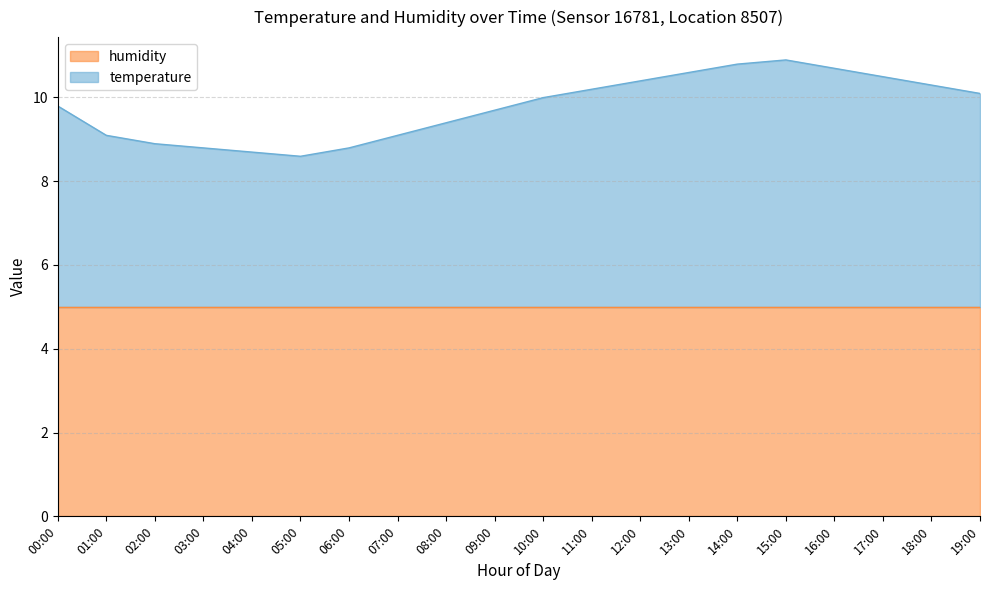

What is the change in value from 12:00 to 17:00?

+0.1